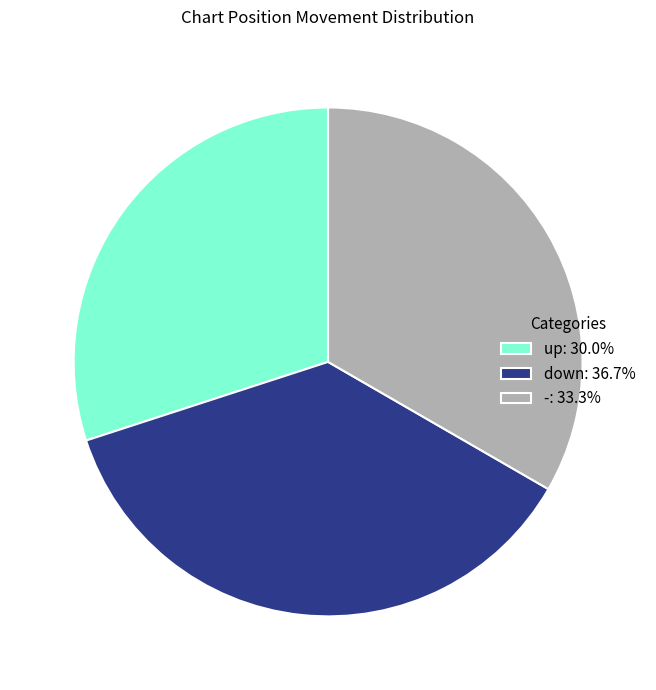

Is there any slice that represents more than half of the pie?

No